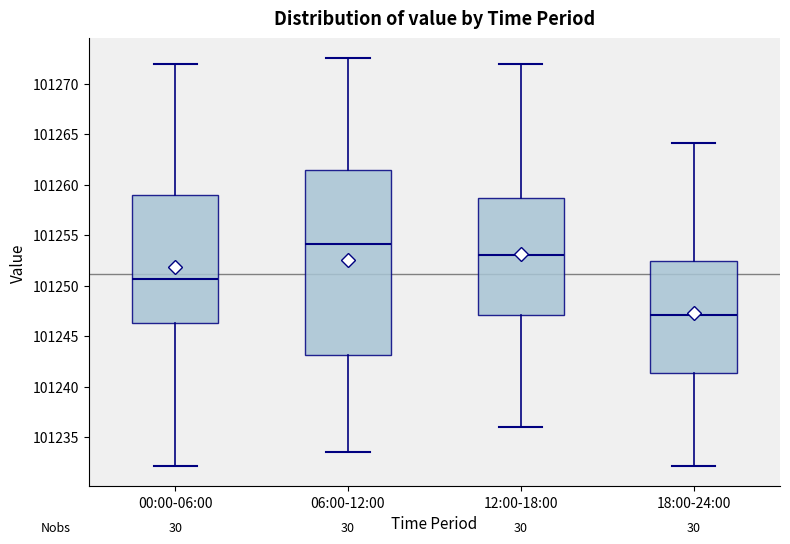

Where is the lower edge of the box for 12:00-18:00 on the y-axis? The values are not printed on the chart, so give them approximately, as read against the axis.

101247.0